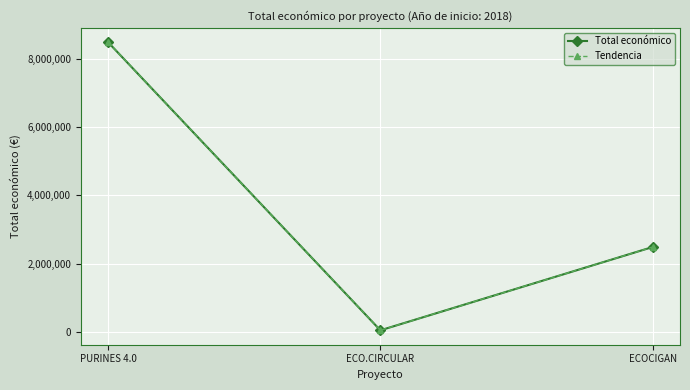

What is the label of the 1st point from the right?

ECOCIGAN